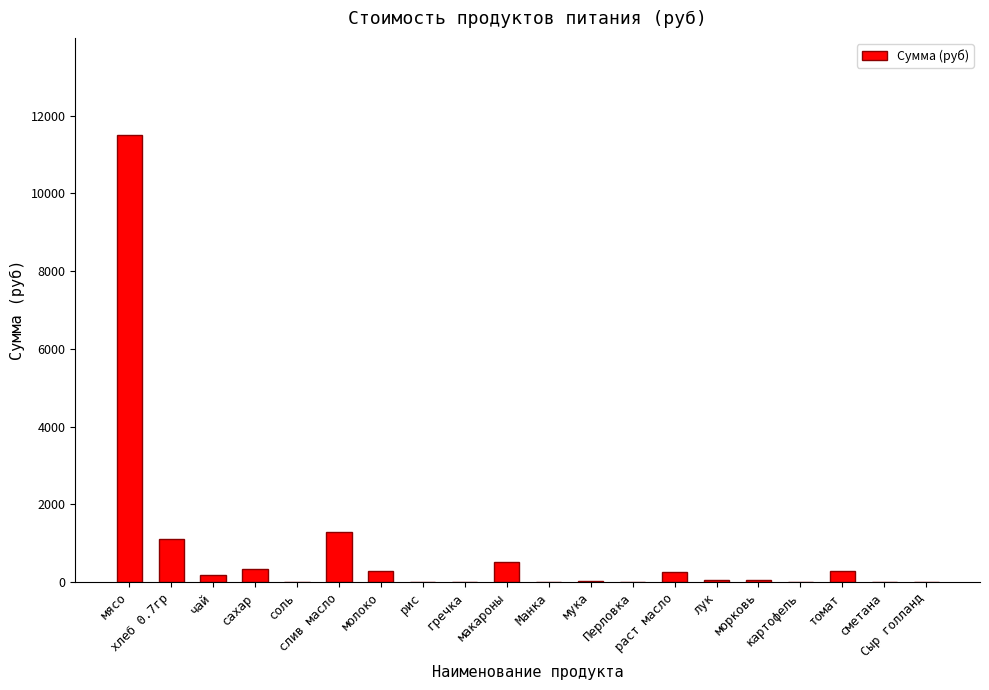

What is the maximum value shown in the chart?

11497.5